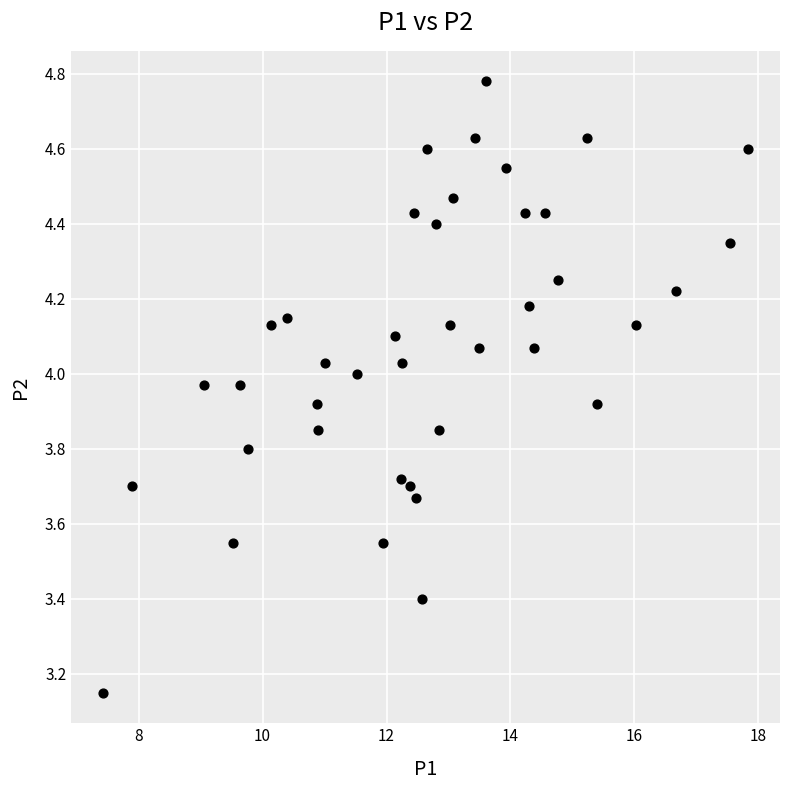

What is the range of X values (max minus min)?

10.4